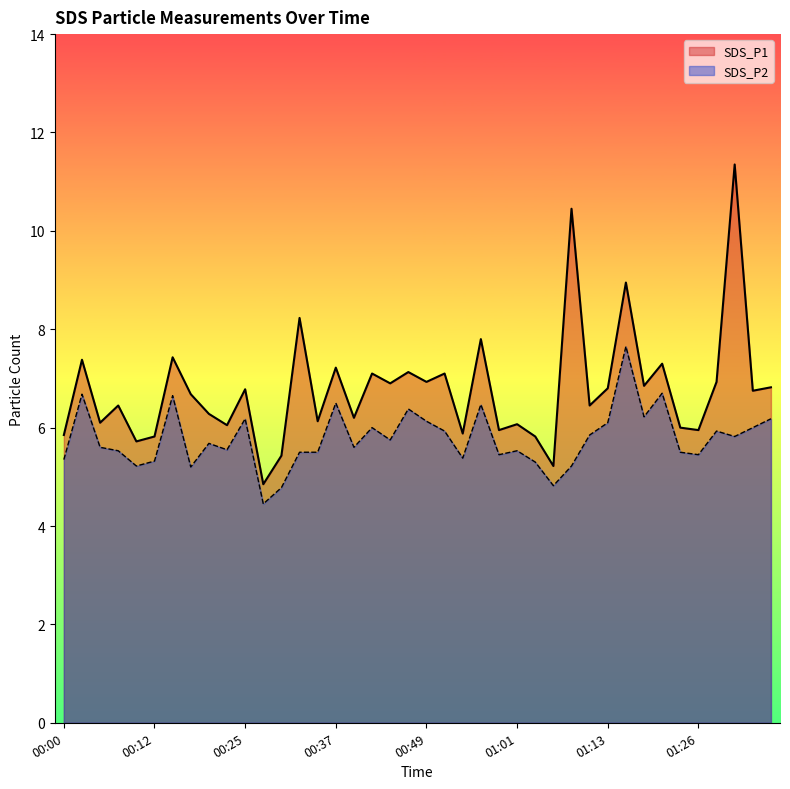

What is the difference between the SDS_P2 values at 00:32 and 00:47?

0.9